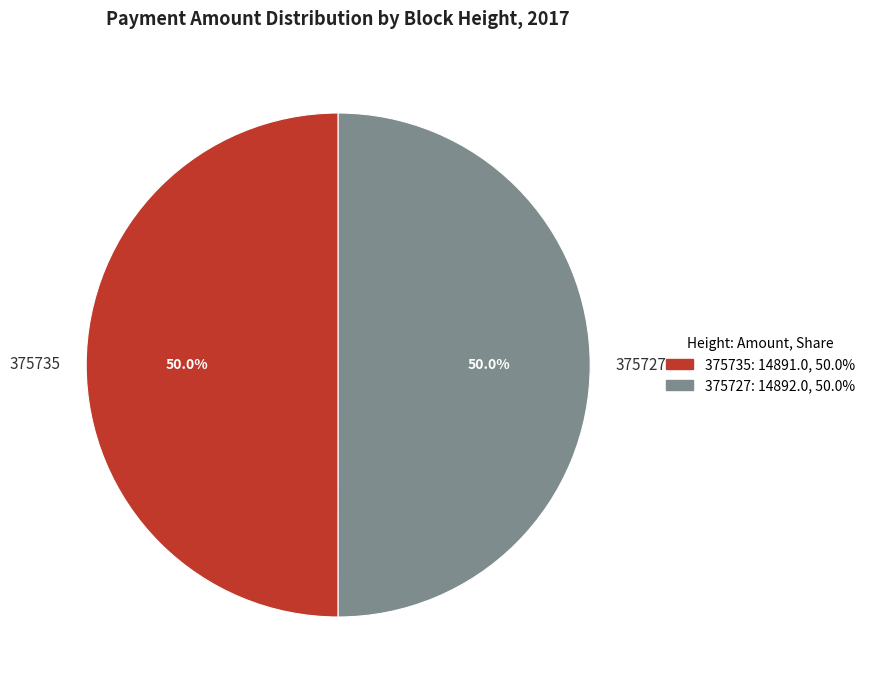

Approximately how many times larger is the value at 375735 compared to 375727?

1.0